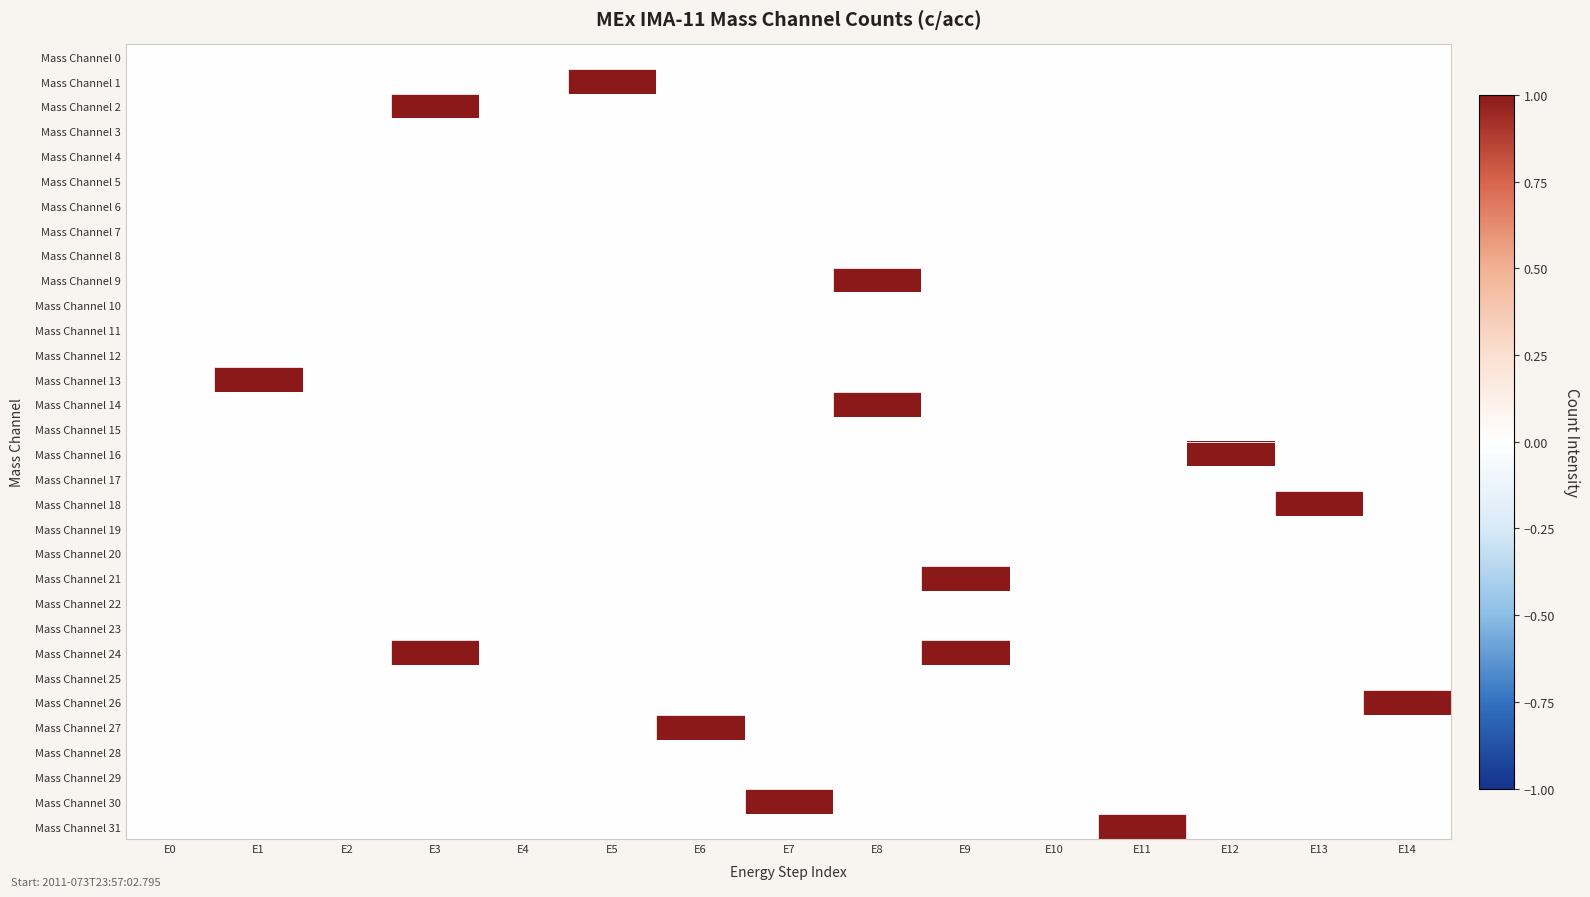

Rank the series by their maximum value, from highest to lowest.

Mass Channel 1, Mass Channel 2, Mass Channel 9, Mass Channel 13, Mass Channel 14, Mass Channel 16, Mass Channel 18, Mass Channel 21, Mass Channel 24, Mass Channel 26, Mass Channel 27, Mass Channel 30, Mass Channel 31, Mass Channel 0, Mass Channel 3, Mass Channel 4, Mass Channel 5, Mass Channel 6, Mass Channel 7, Mass Channel 8, Mass Channel 10, Mass Channel 11, Mass Channel 12, Mass Channel 15, Mass Channel 17, Mass Channel 19, Mass Channel 20, Mass Channel 22, Mass Channel 23, Mass Channel 25, Mass Channel 28, Mass Channel 29